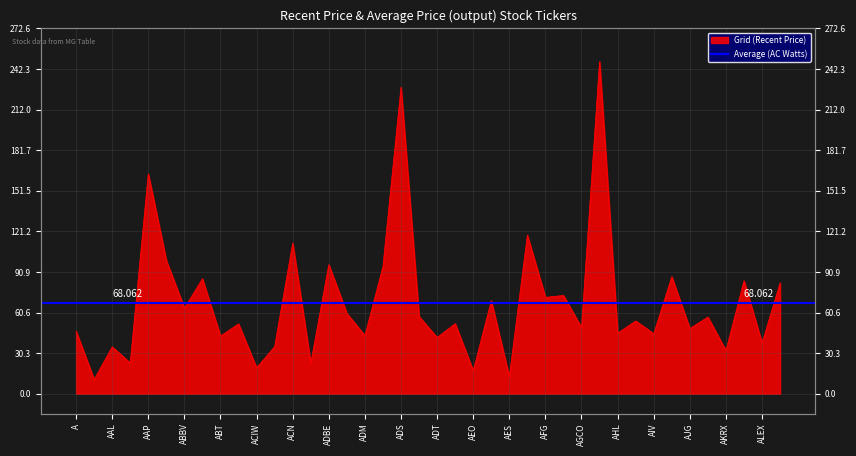

At which category does the chart reach its minimum across all series?

AA